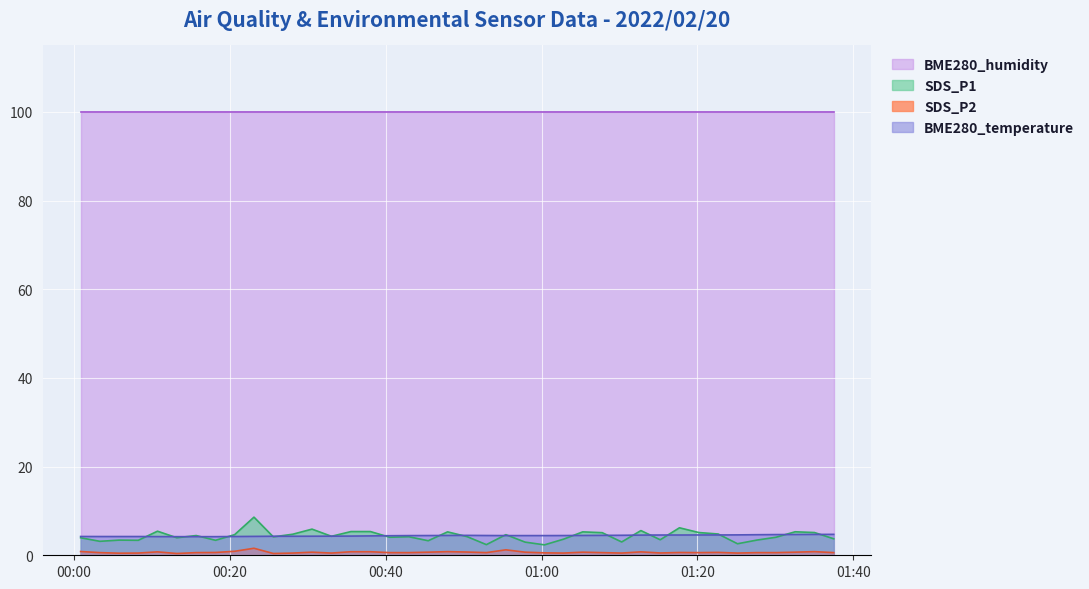

True or false: BME280_temperature and SDS_P2 cross at least once.

False